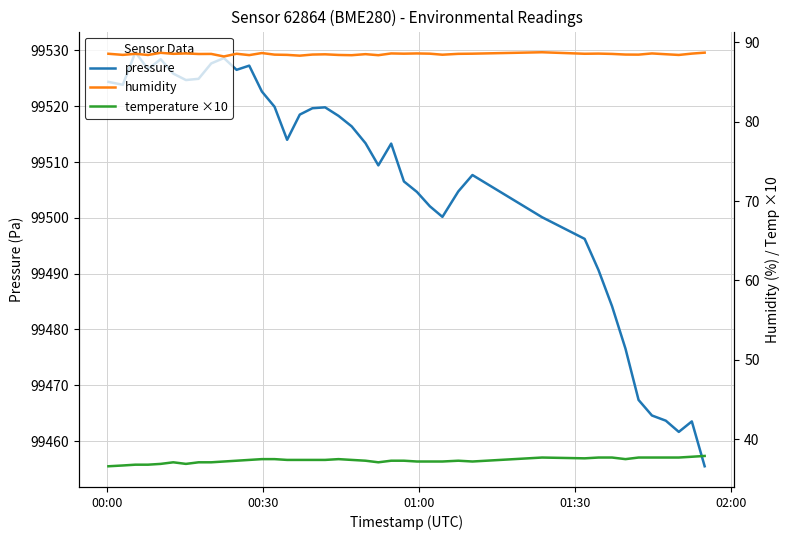

What is the maximum value for pressure?

99529.7